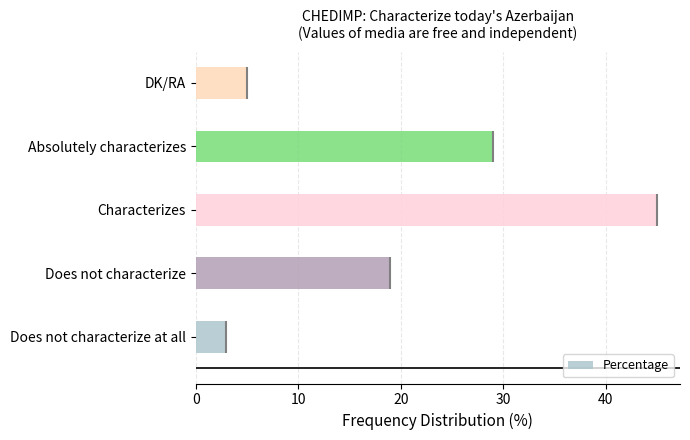

What is the minimum value shown in the chart?

3